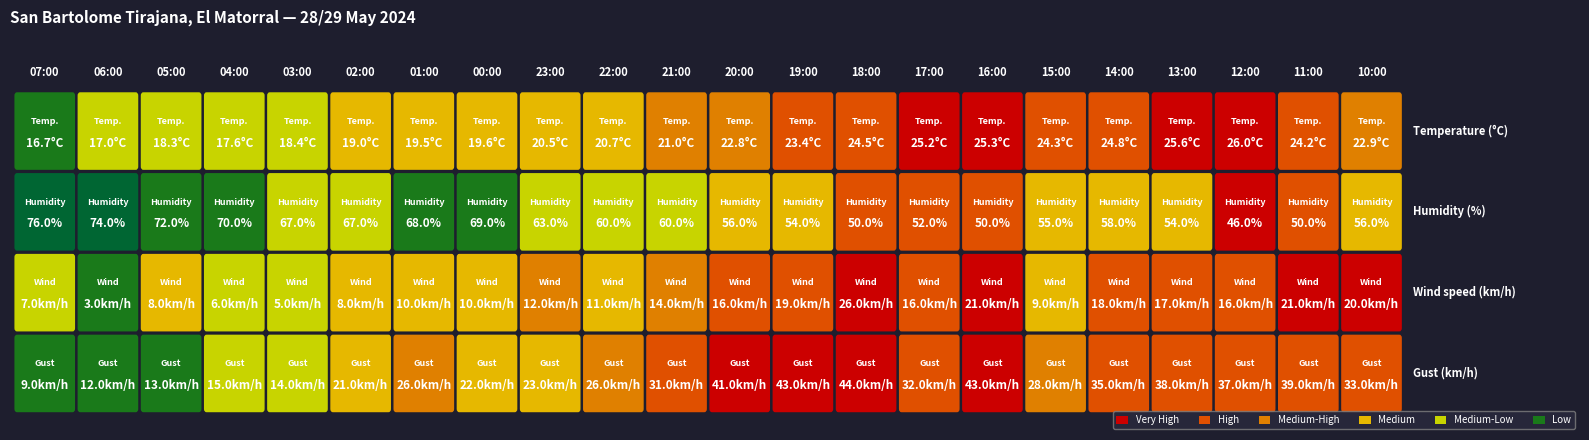

Rank the series at 01:00 from highest to lowest value.

Humidity, Gust, Temperature, Wind speed